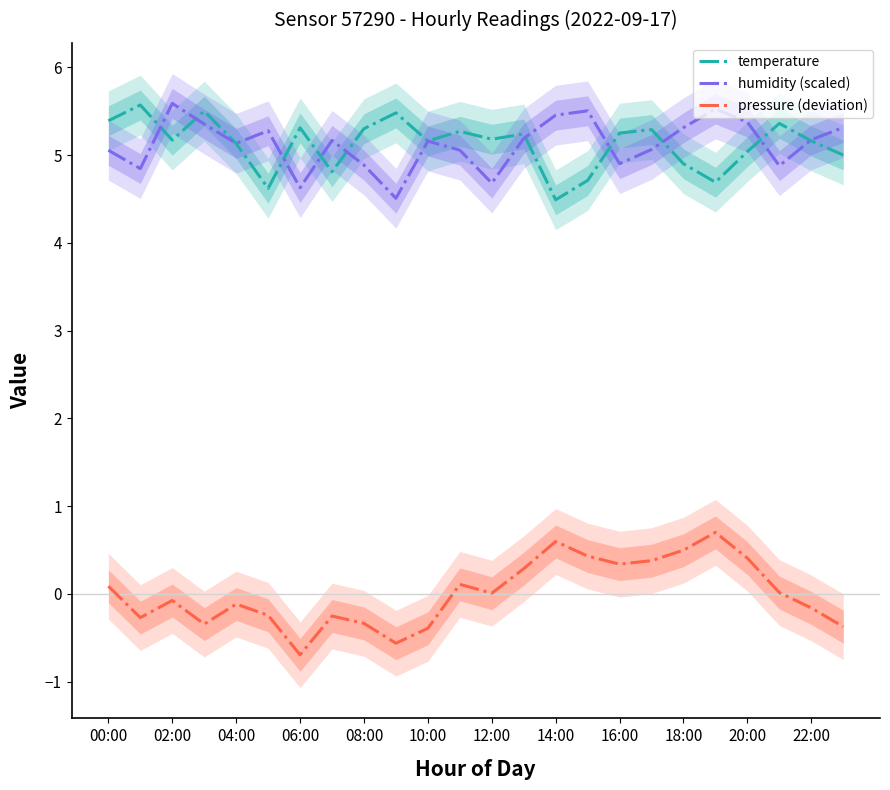

True or false: humidity (scaled) has a value of 1.7 at 12:00.

False